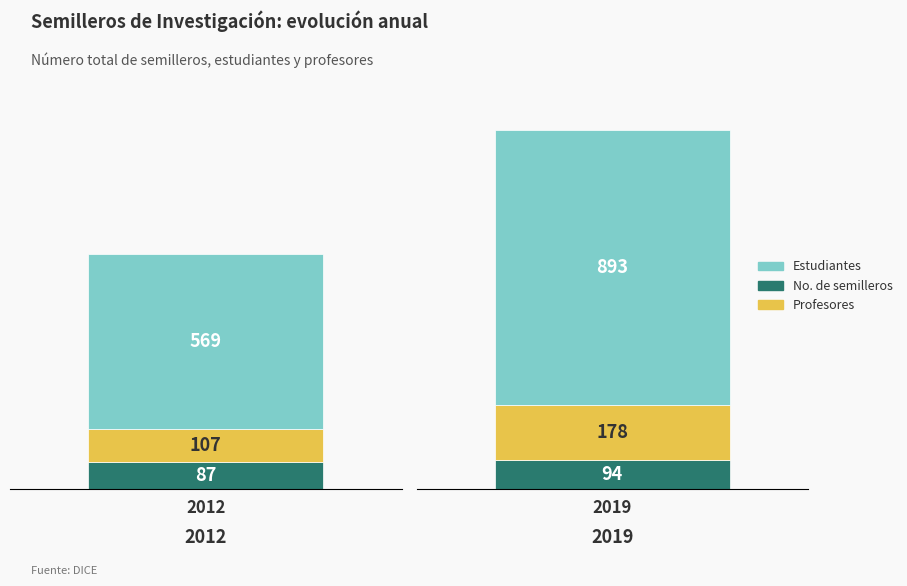

What is the average value of the No. de semilleros series?

90